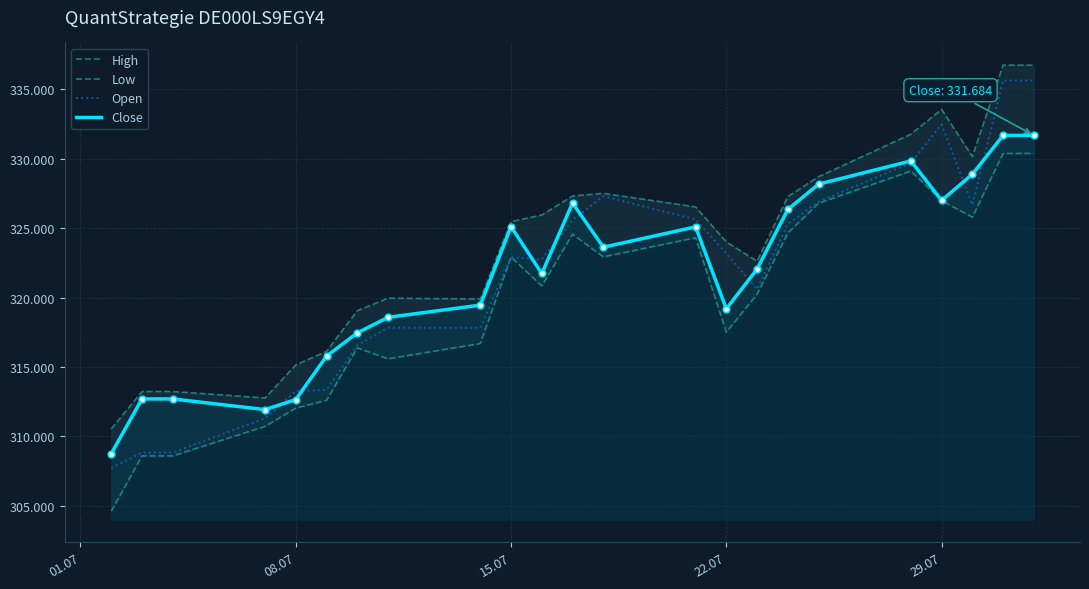

Which series has the largest total across all categories?

High